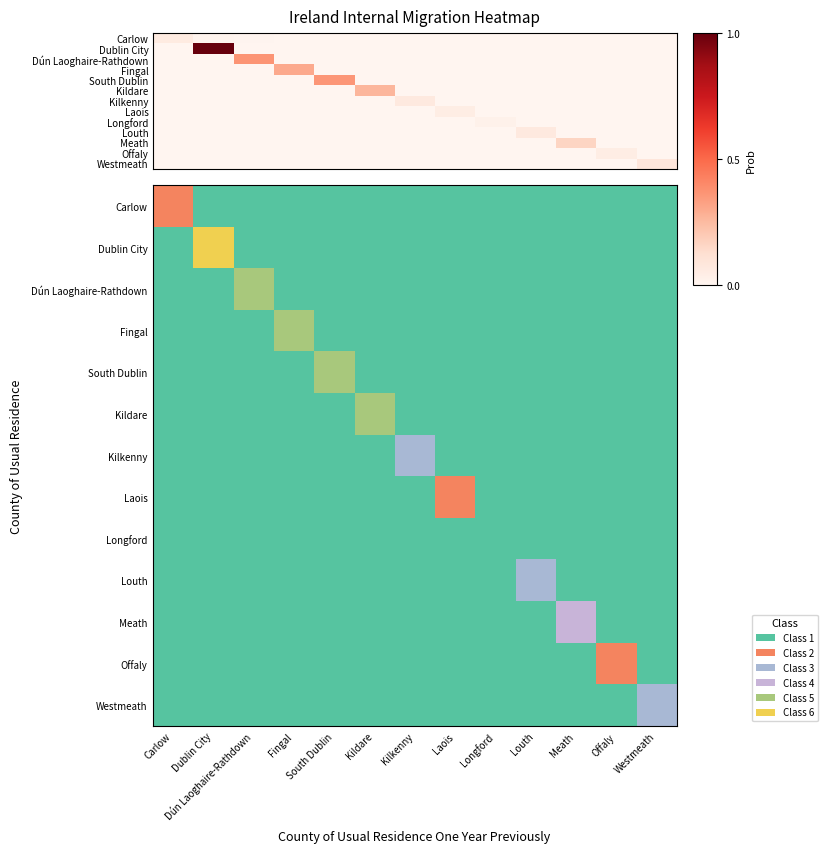

Which series has the largest total across all categories?

Dublin City